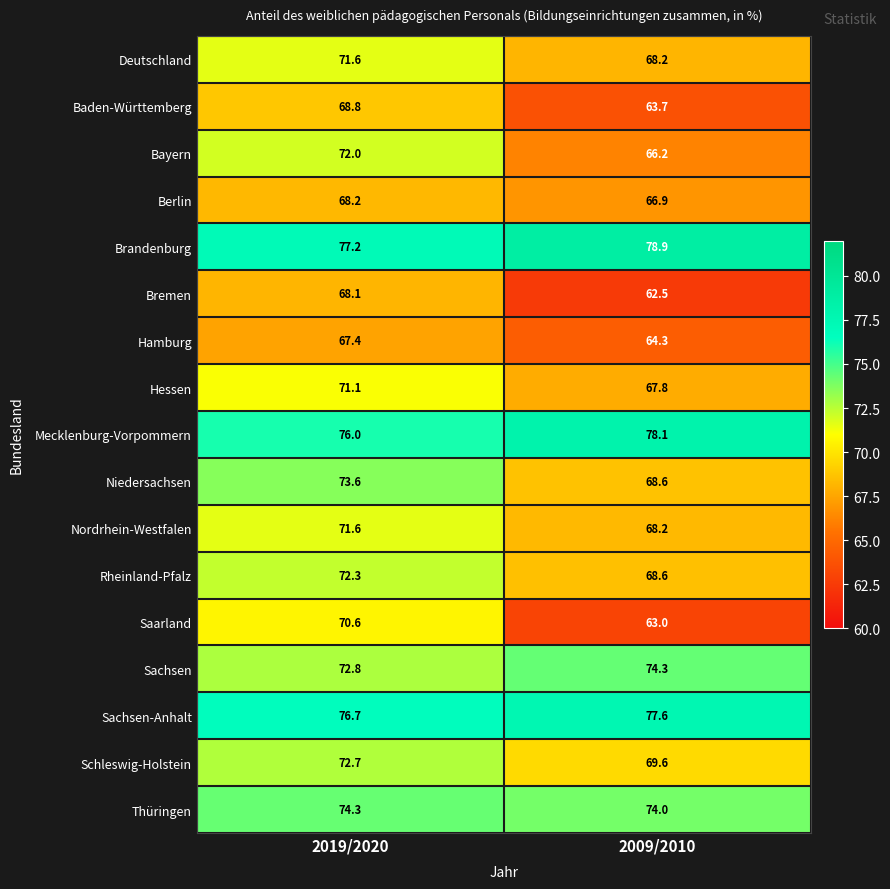

How many series are shown in this chart?

17